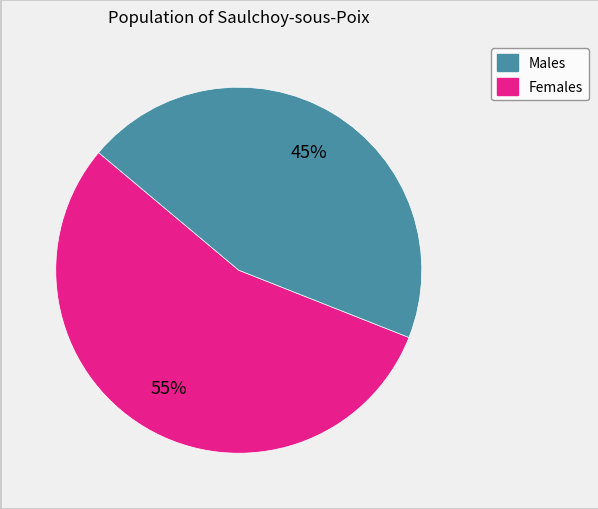

How many segments does this pie chart have?

2